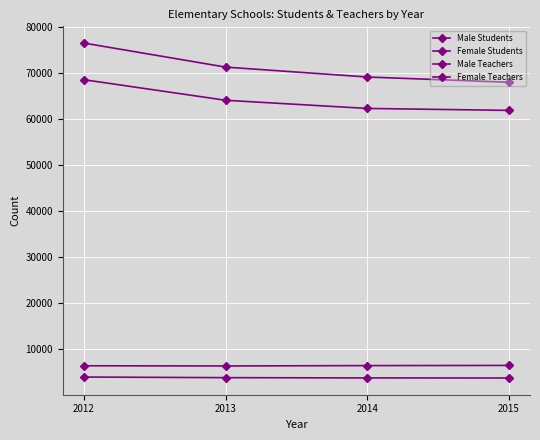

True or false: Female Students and Male Students intersect in this chart.

False